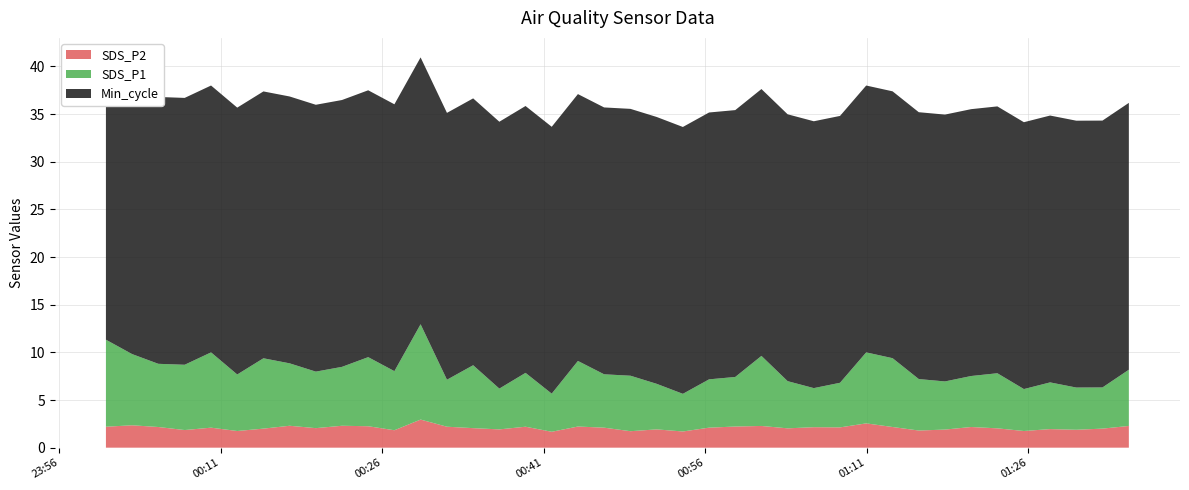

What is the difference between the maximum and minimum values in the SDS_P2 series?

1.3